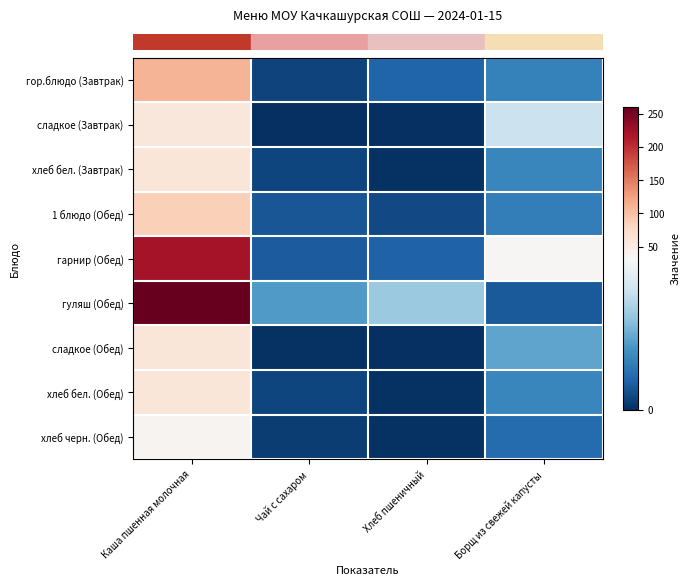

What is the difference between the highest and lowest values at Каша пшенная молочная?

221.0